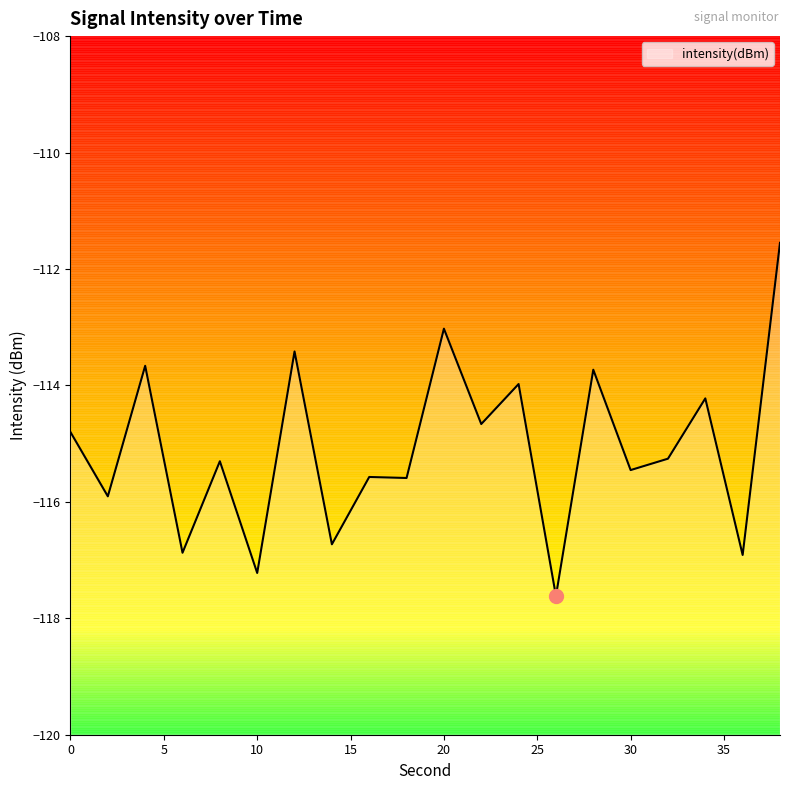

Read the value at 34.

-114.2